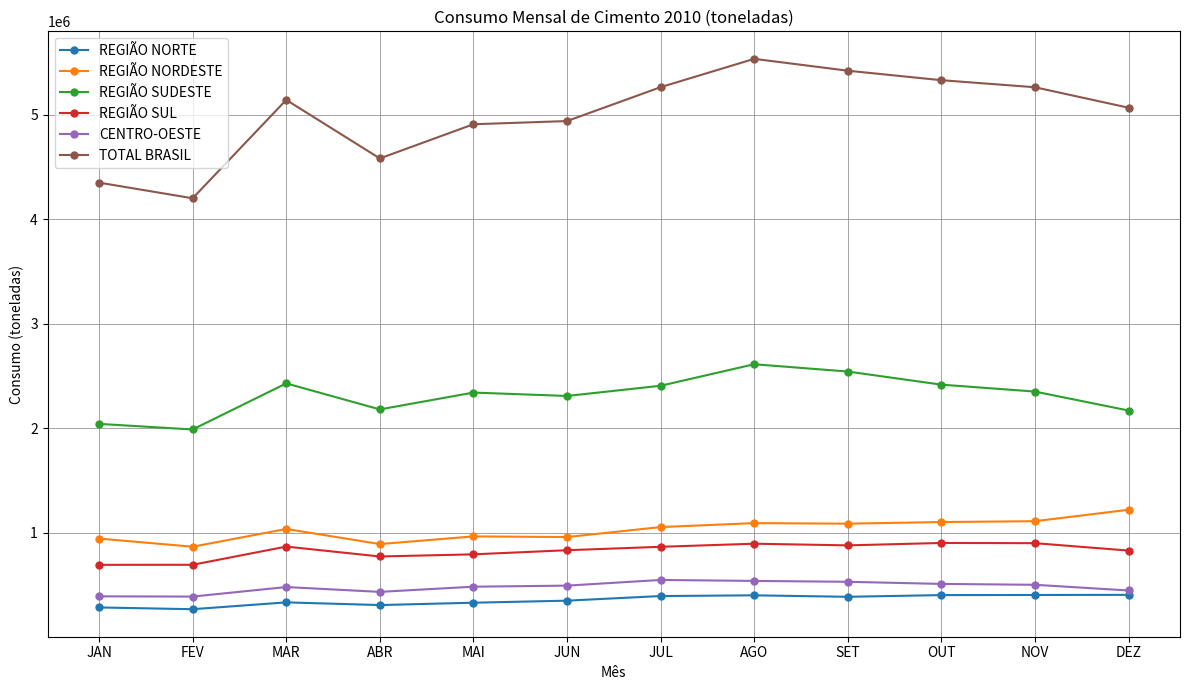

What is the maximum value shown in the chart?

5535277